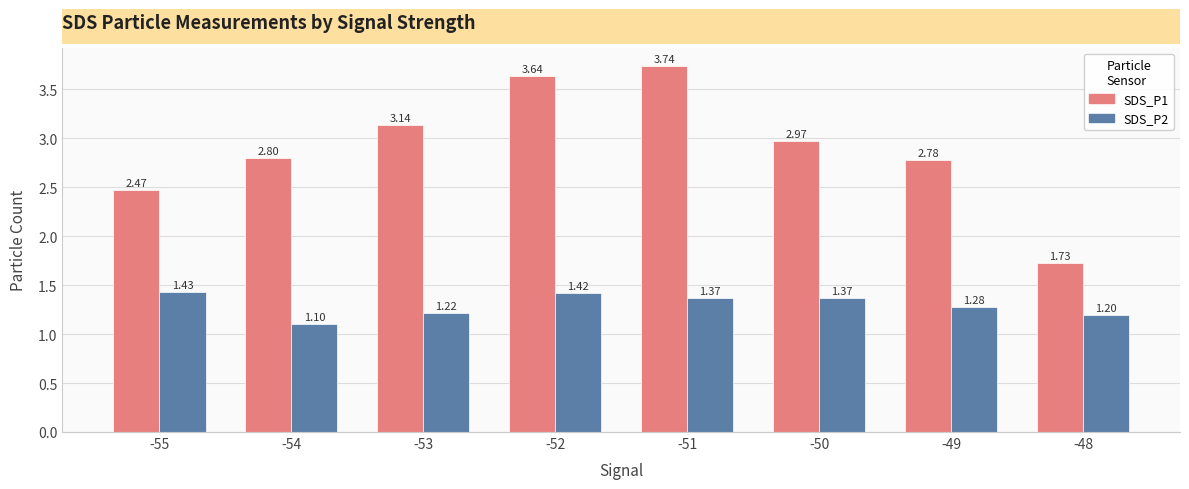

How many groups of bars are there?

8